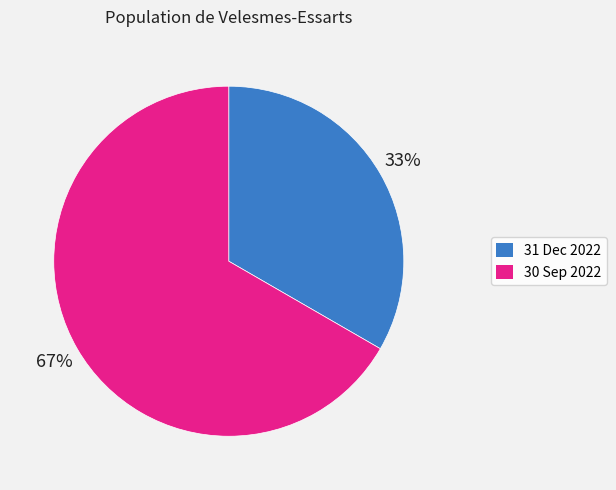

Rank the categories by value from lowest to highest.

31 Dec 2022, 30 Sep 2022